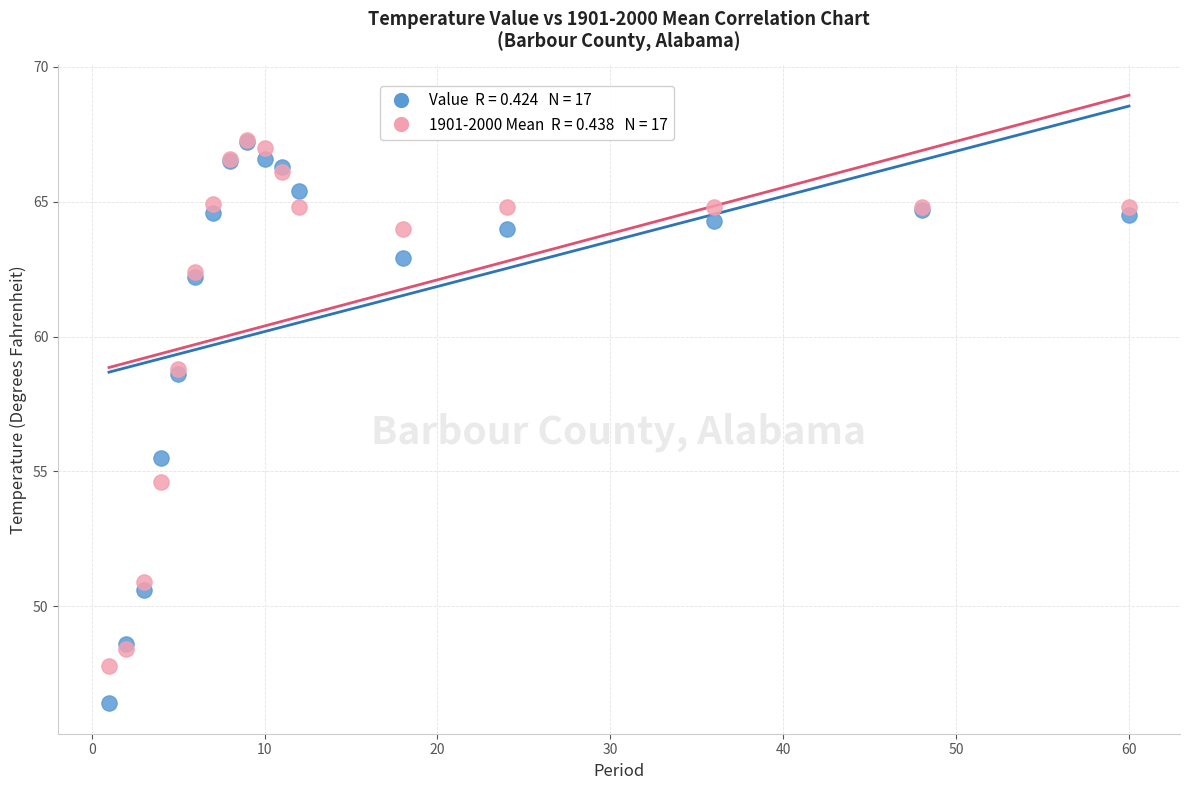

Across all series, what Y value is closest to 56?

55.5